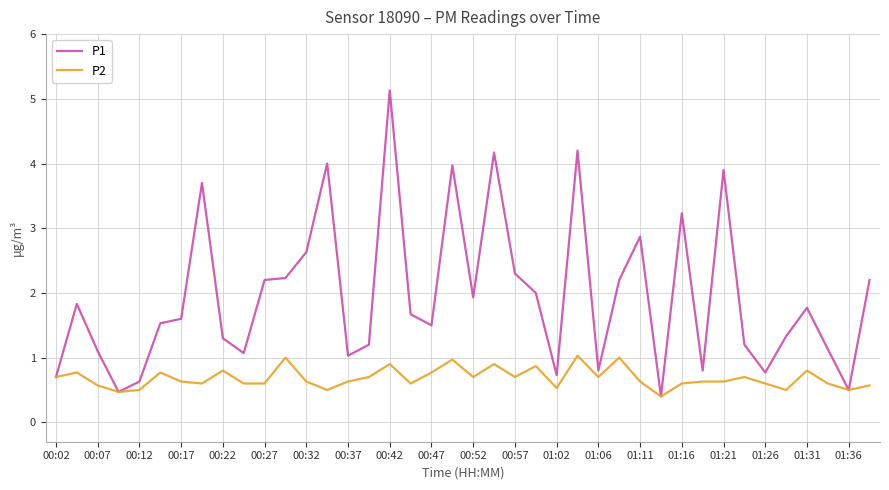

Which series has the largest range (max minus min)?

P1